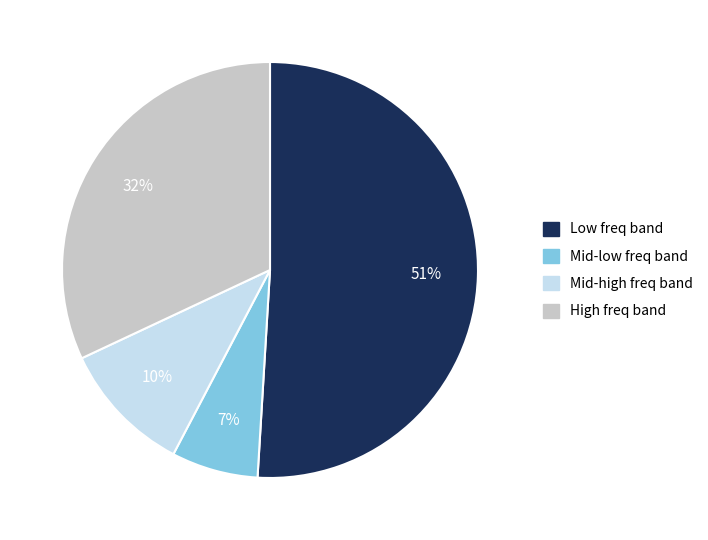

To the nearest percent, what is the average slice percentage?

25%